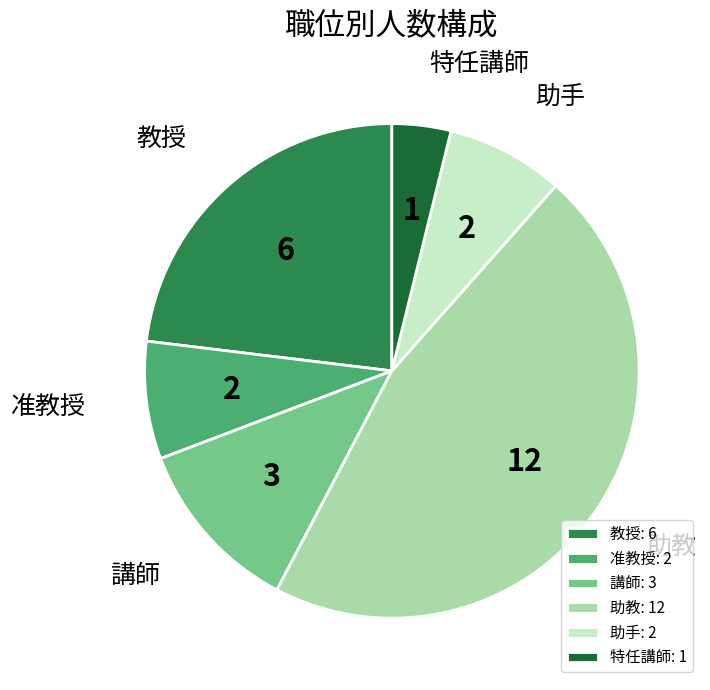

Count the number of slices in the pie.

6